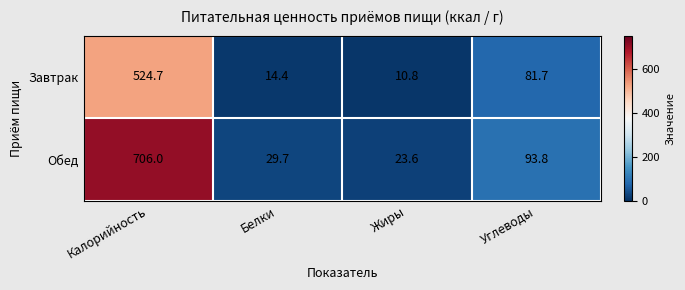

How many values in the Обед series are below 93?

2